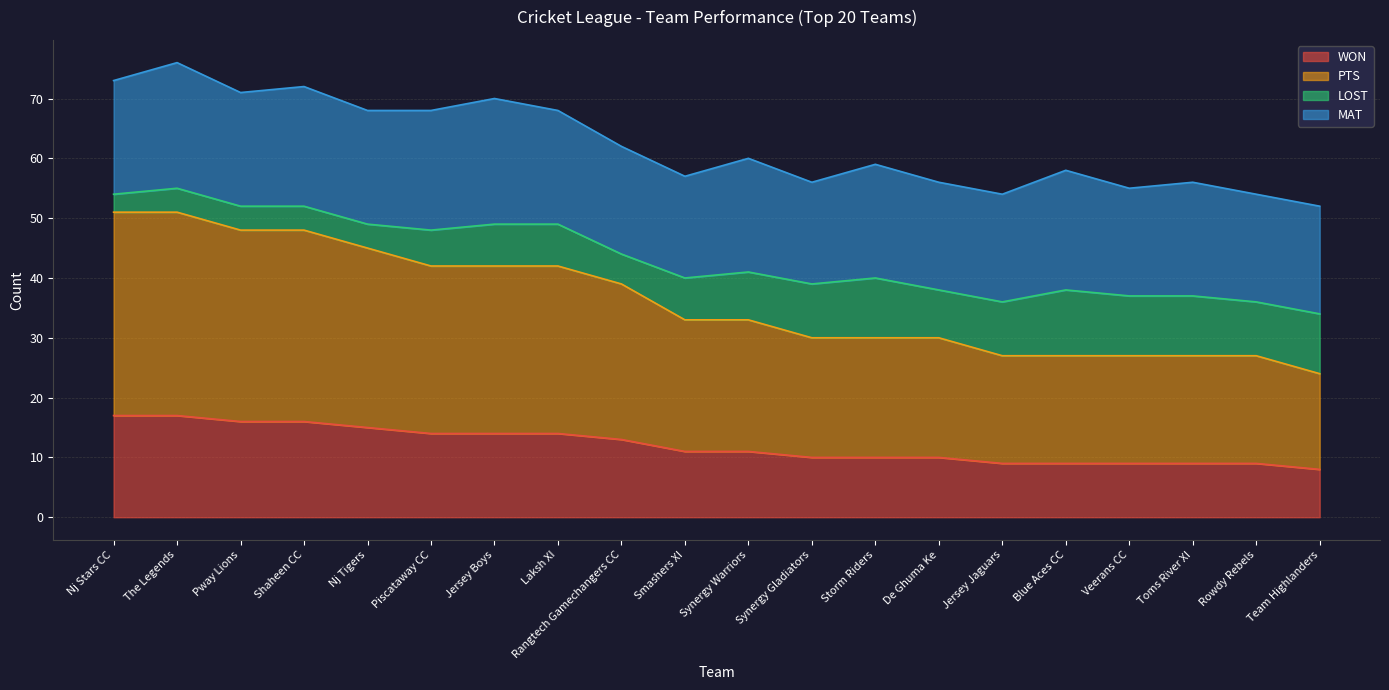

Is it true that PTS equals 29 at Laksh XI?

False